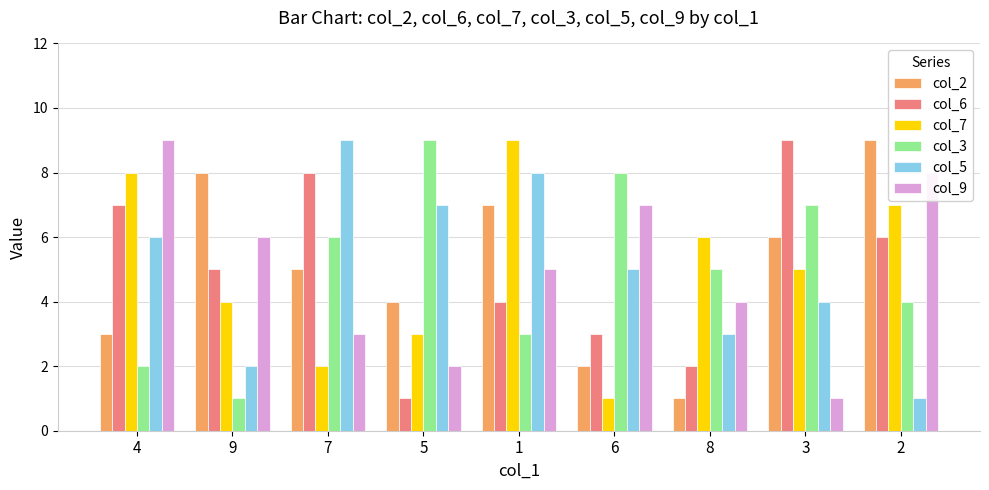

What is the value of the col_5 bar at the 9th from the left?

1